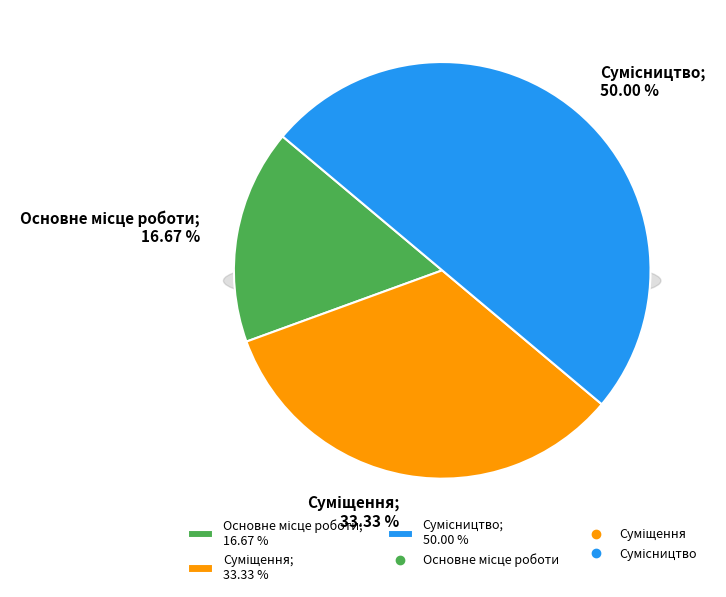

Does Основне місце роботи represent more than half of the total?

No